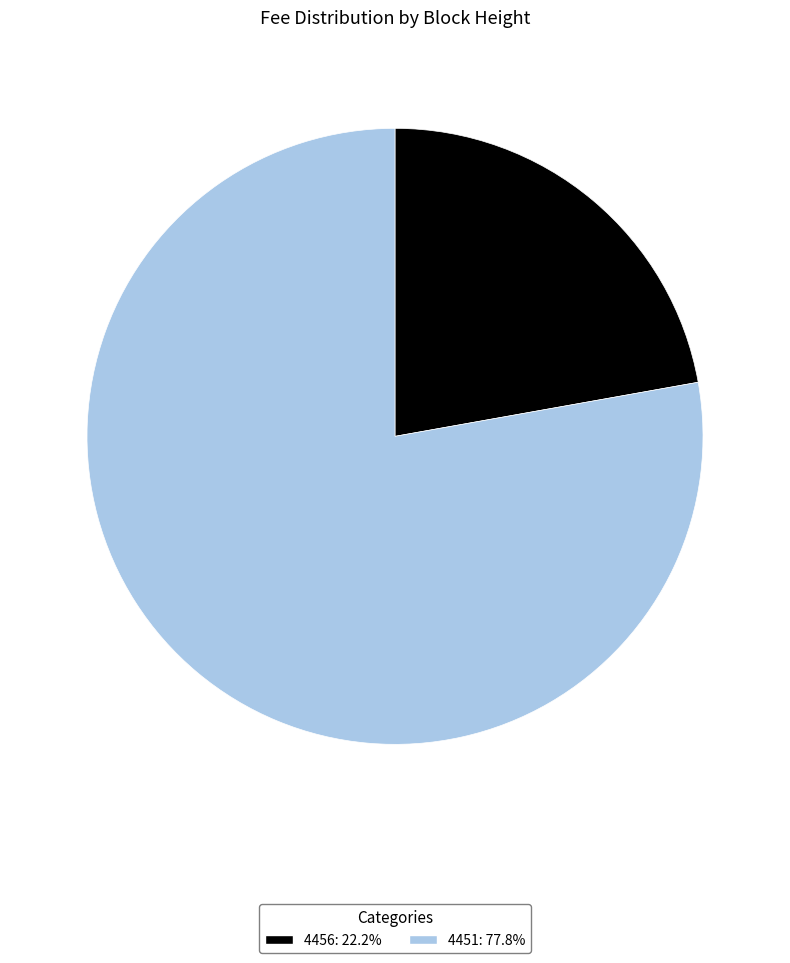

What is the smallest slice in the pie chart?

4456